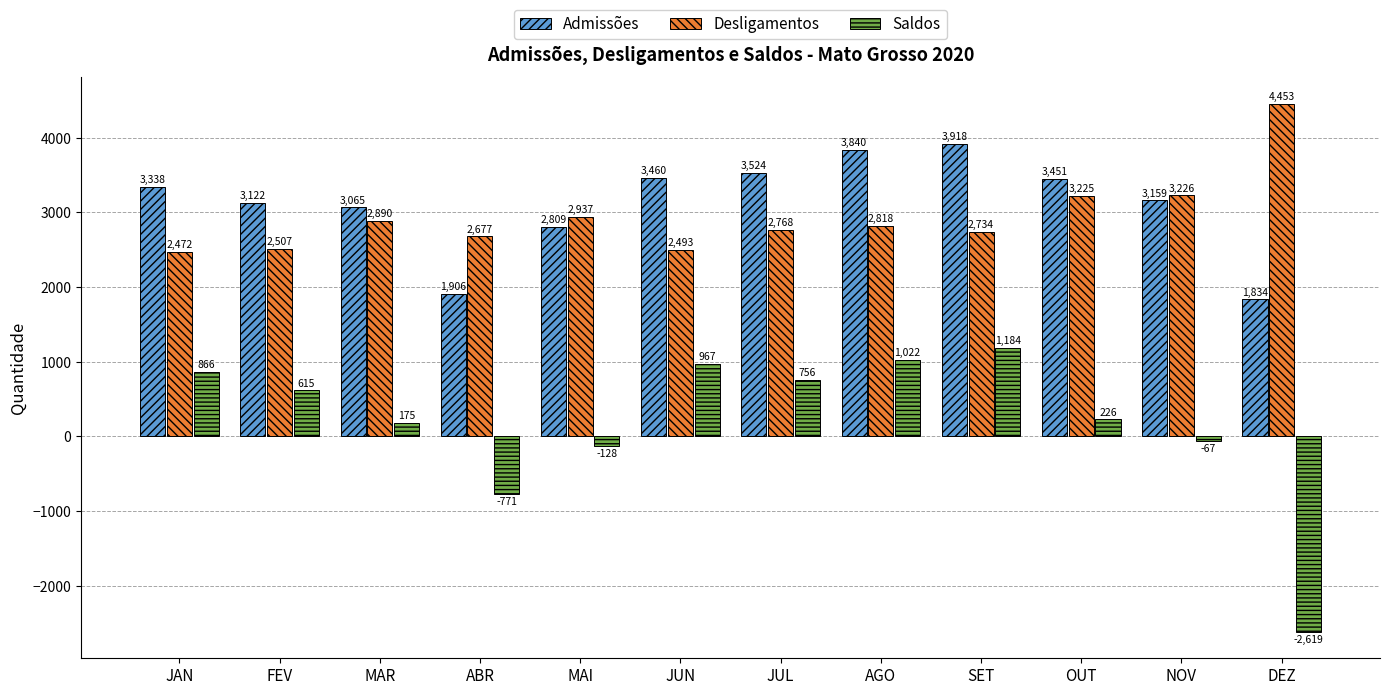

At which category is the sum across all series the highest?

SET